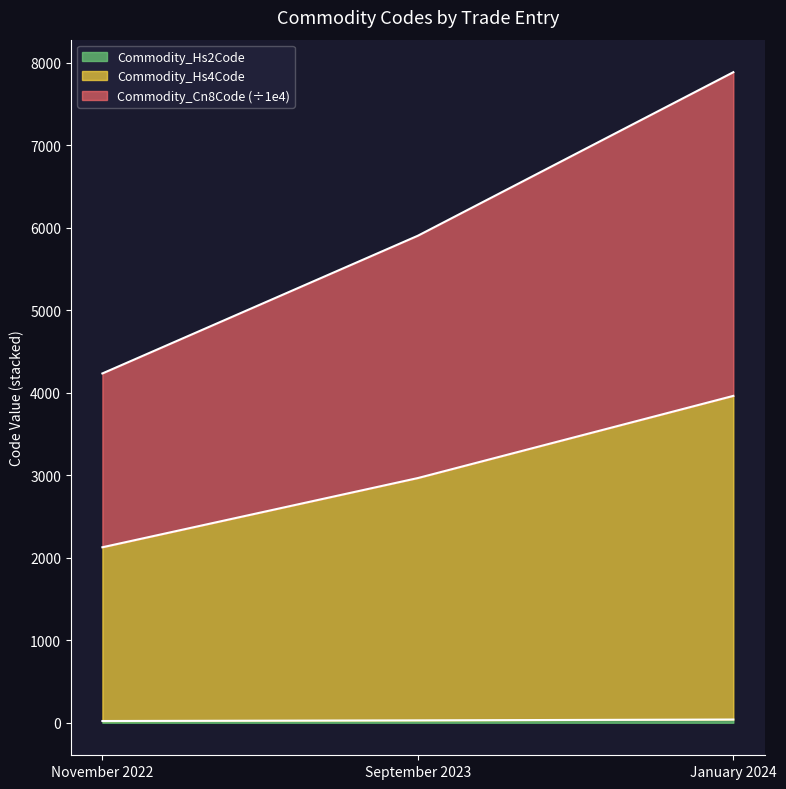

Which series has the largest range (max minus min)?

Commodity_Cn8Code